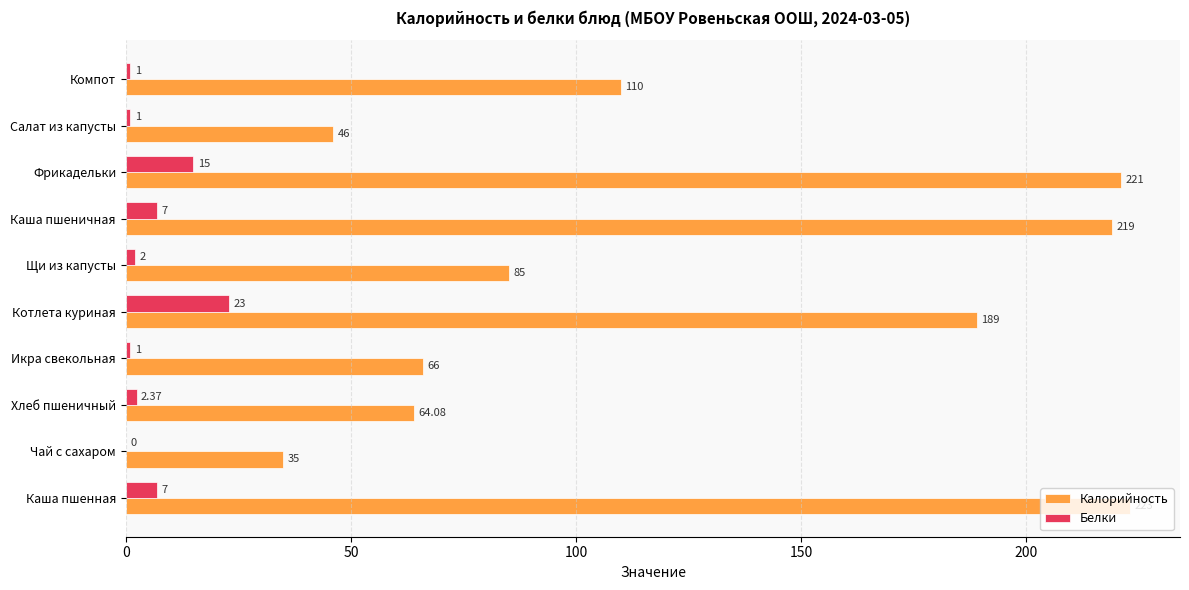

Which series changed the most between Хлеб пшеничный and Салат из капусты?

Калорийность